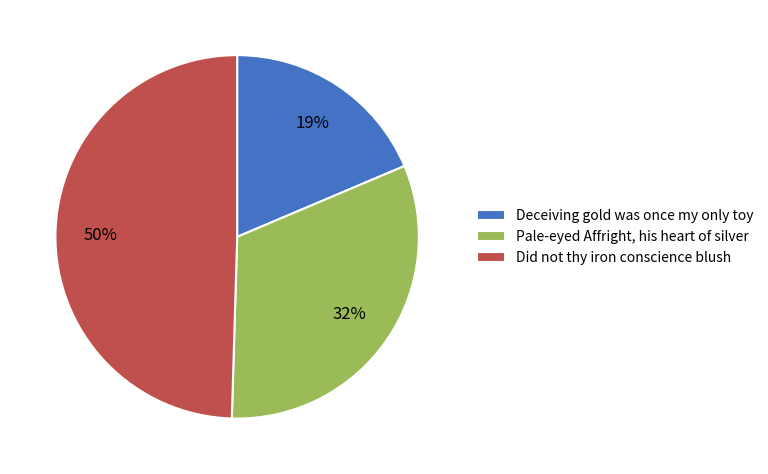

Which category has the smallest portion of the pie?

Deceiving gold was once my only toy